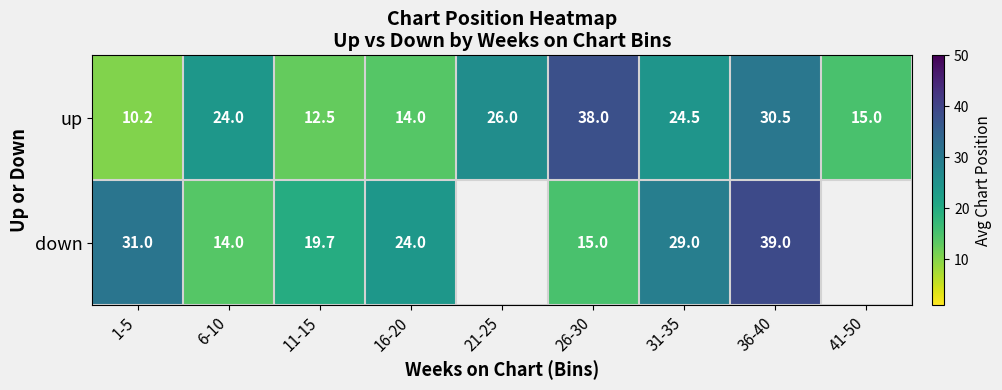

What is the sum of all up values?

194.7